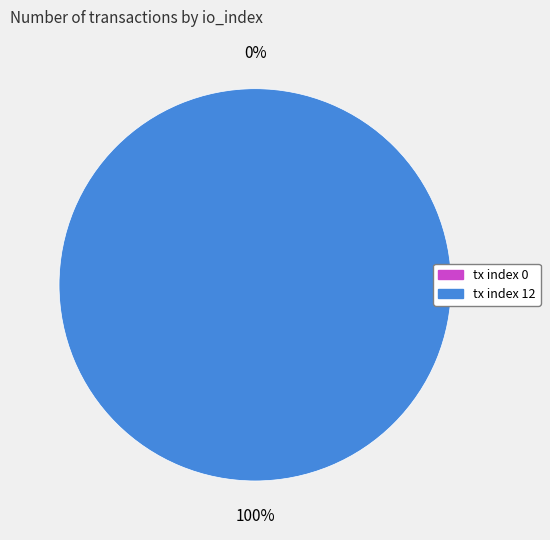

Is it true that tx index 12 is 100% of the pie?

True